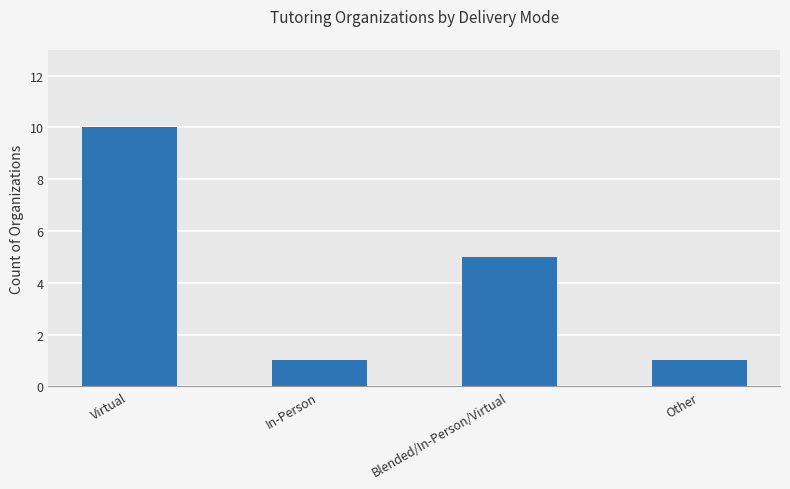

Where is the data nearest to the value 5?

Blended/In-Person/Virtual